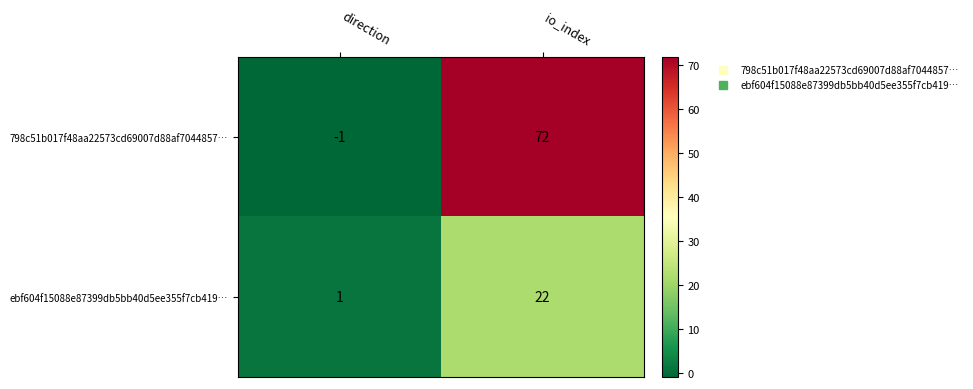

What is the difference between the maximum and minimum values in the ebf604f15088e87399db5bb40d5ee355f7cb419… series?

21